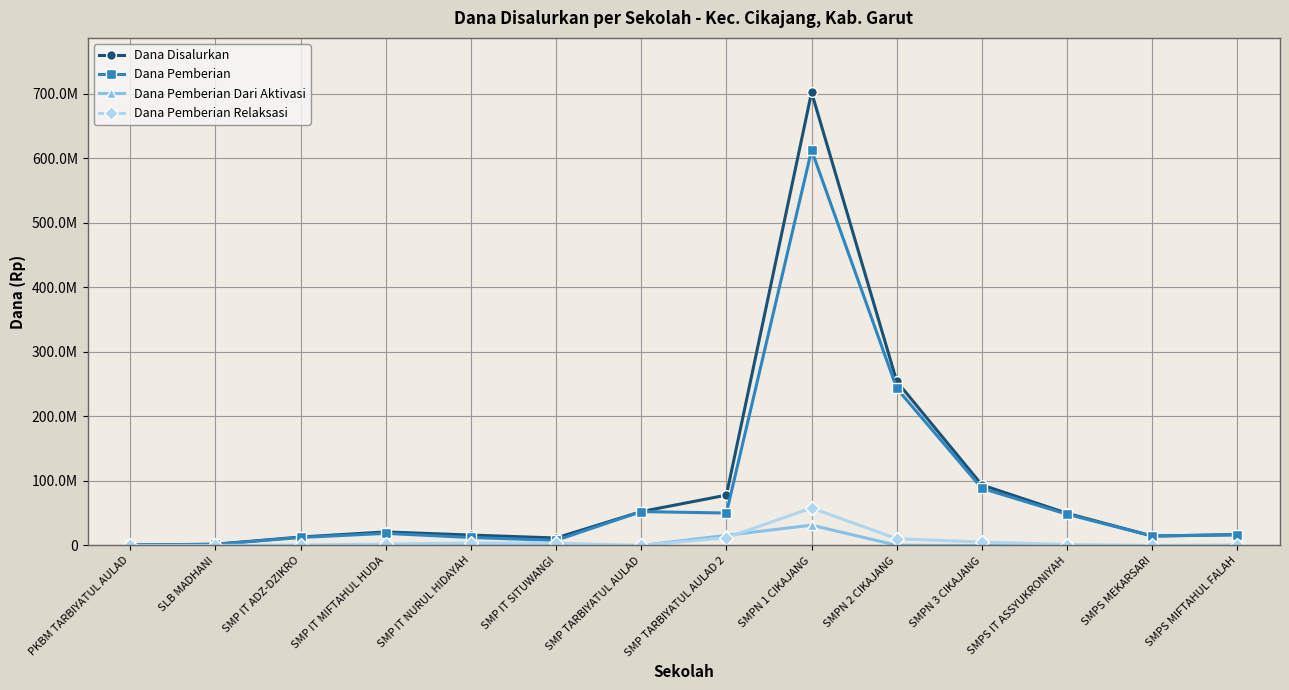

Which series has the largest range (max minus min)?

Dana Disalurkan